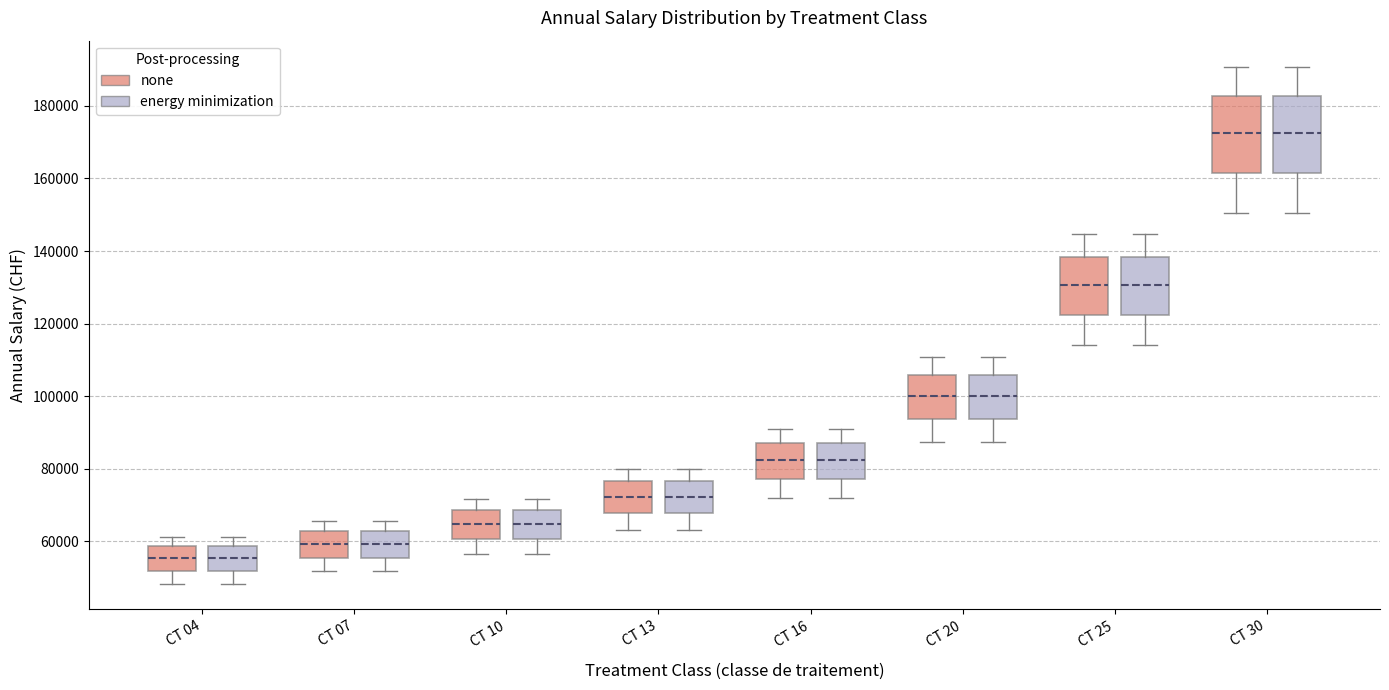

Reading left to right, transcribe this box plot: for each box, give where its median line is, the range the box spans, and where its two whiskers end, as read against the y-axis. The values are not printed on the chart, so give them approximately, as read against the axis.

CT 04 (none): median 56000, box 52000 to 58000, whiskers 48000 to 62000
CT 04 (energy minimization): median 56000, box 52000 to 58000, whiskers 48000 to 62000
CT 07 (none): median 60000, box 56000 to 62000, whiskers 52000 to 66000
CT 07 (energy minimization): median 60000, box 56000 to 62000, whiskers 52000 to 66000
CT 10 (none): median 64000, box 60000 to 68000, whiskers 56000 to 72000
CT 10 (energy minimization): median 64000, box 60000 to 68000, whiskers 56000 to 72000
CT 13 (none): median 72000, box 68000 to 76000, whiskers 64000 to 80000
CT 13 (energy minimization): median 72000, box 68000 to 76000, whiskers 64000 to 80000
CT 16 (none): median 82000, box 78000 to 88000, whiskers 72000 to 92000
CT 16 (energy minimization): median 82000, box 78000 to 88000, whiskers 72000 to 92000
CT 20 (none): median 100000, box 94000 to 106000, whiskers 88000 to 110000
CT 20 (energy minimization): median 100000, box 94000 to 106000, whiskers 88000 to 110000
CT 25 (none): median 130000, box 122000 to 138000, whiskers 114000 to 144000
CT 25 (energy minimization): median 130000, box 122000 to 138000, whiskers 114000 to 144000
CT 30 (none): median 172000, box 162000 to 182000, whiskers 150000 to 190000
CT 30 (energy minimization): median 172000, box 162000 to 182000, whiskers 150000 to 190000